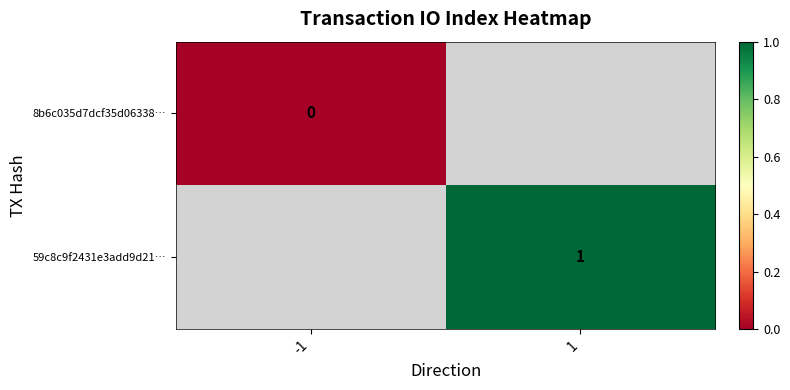

The value of 59c8c9f2431e3add9d21… at 1 is 2. True or false?

False